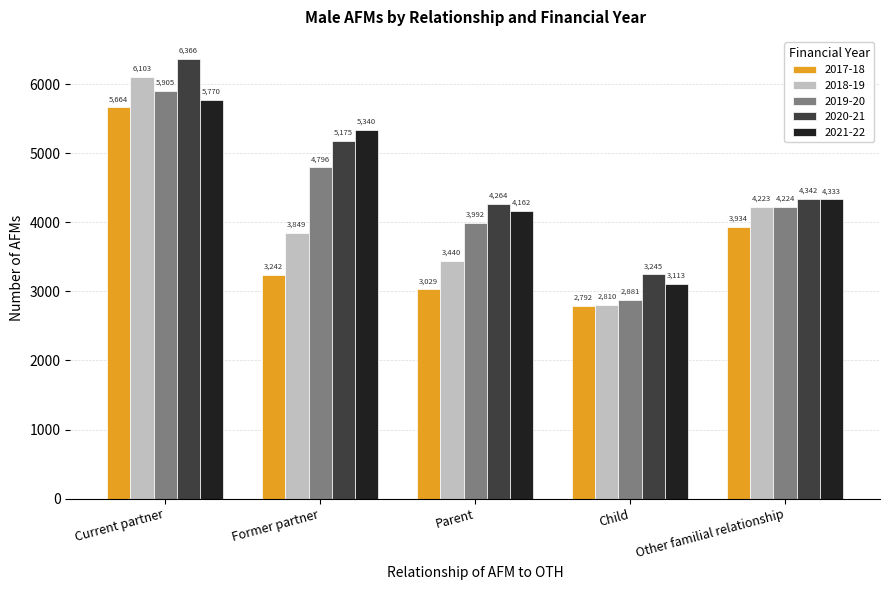

What is the difference between the 2020-21 values at Other familial relationship and Child?

1097